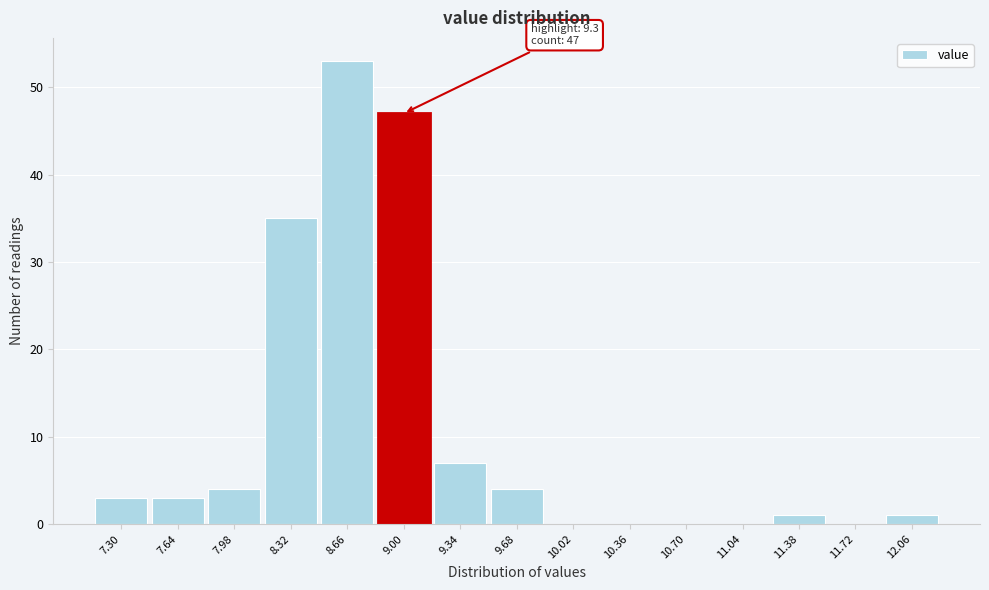

Reading right to left, extract all data points from this chart.

12.06=1	11.72=0	11.38=1	11.04=0	10.70=0	10.36=0	10.02=0	9.68=4	9.34=7	9.00=47	8.66=53	8.32=35	7.98=4	7.64=3	7.30=3